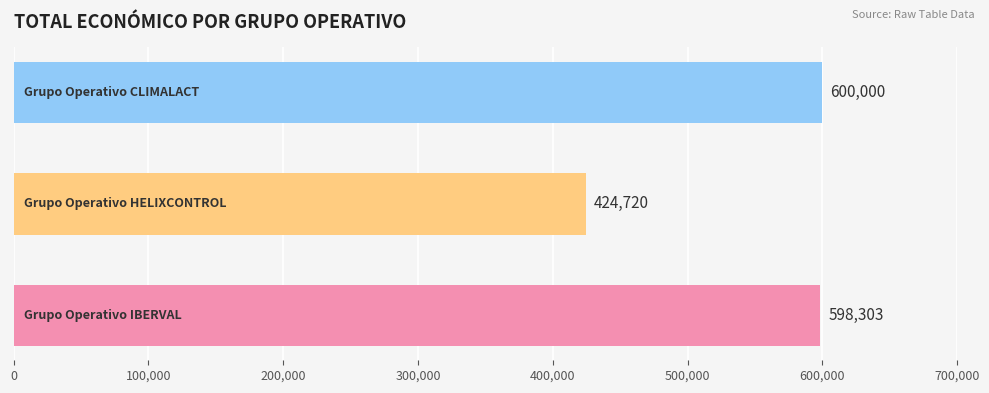

Reading top to bottom, what are all the values shown in this chart?

600000	424720	598303